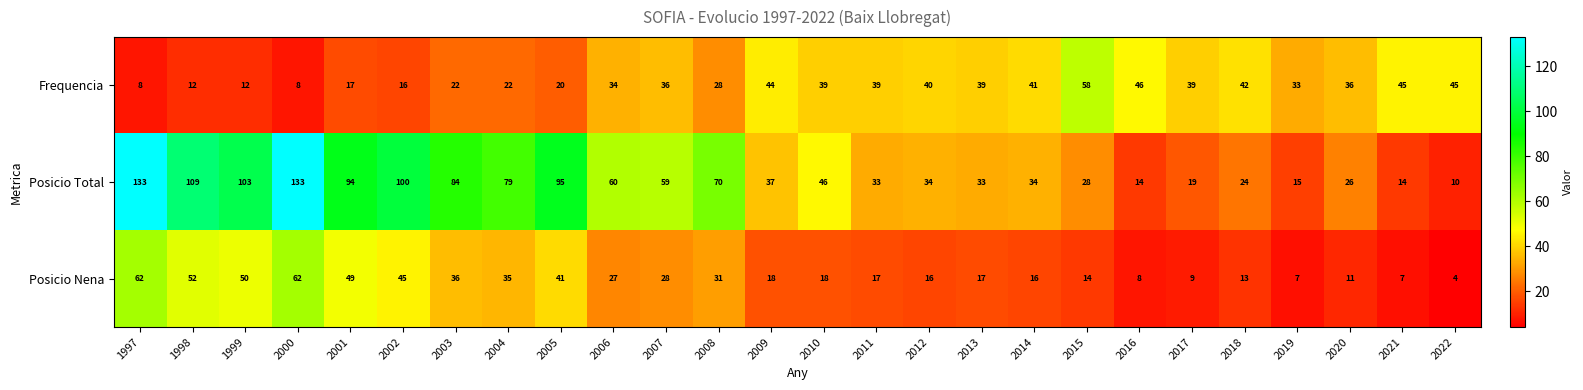

What is the minimum value shown in the chart?

4